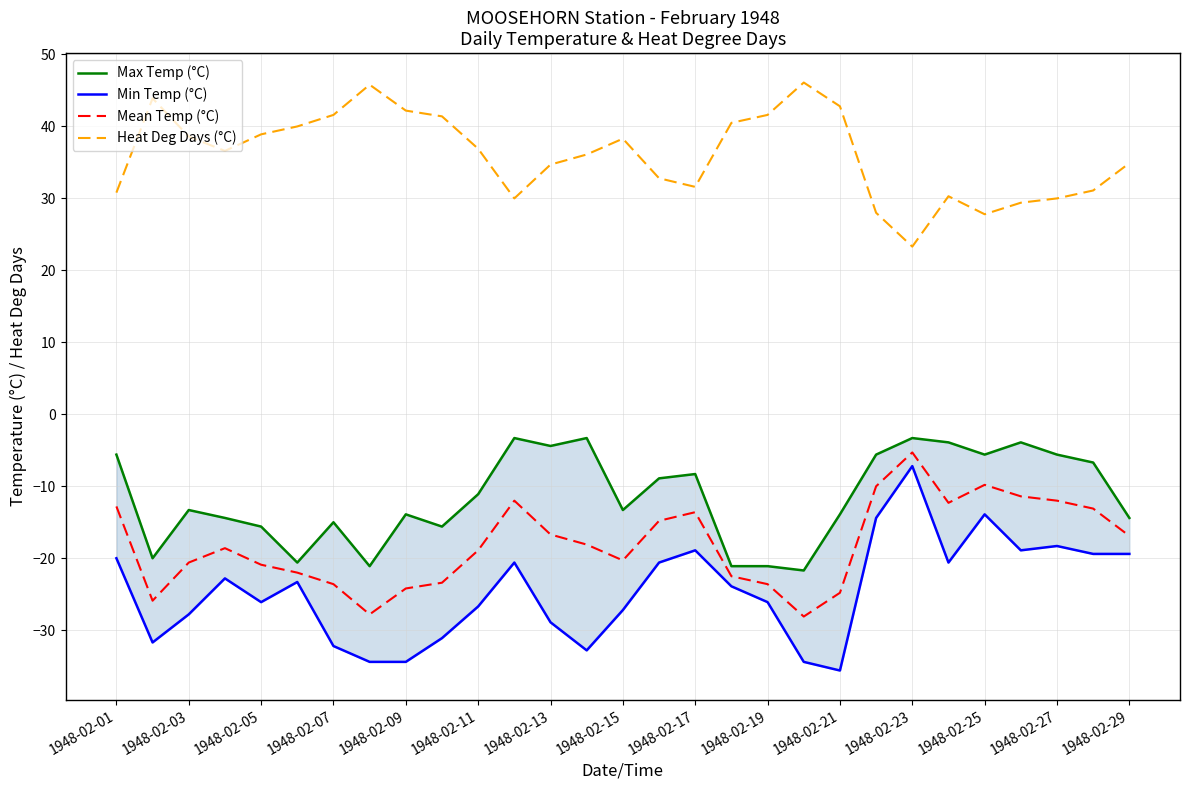

The value of Mean Temp (°C) at 1948-02-21 is -14.7. True or false?

False